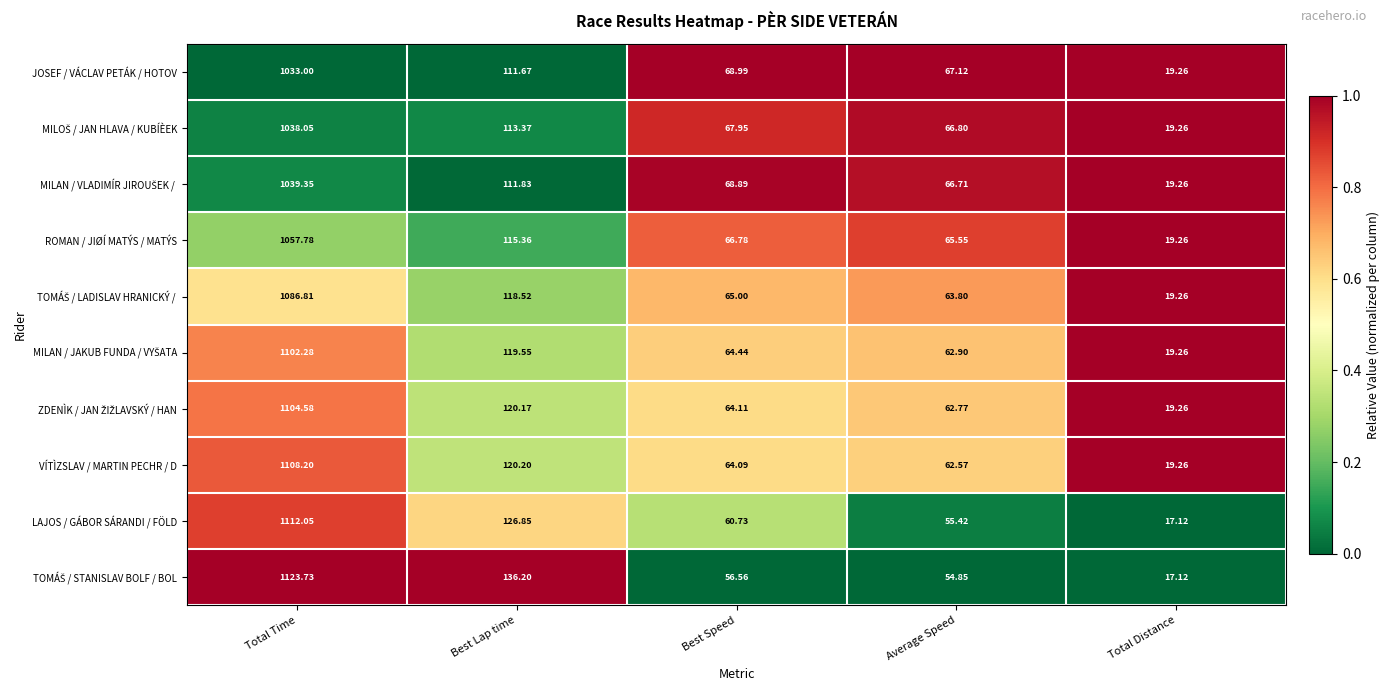

Which series changed the most between Average Speed and Total Distance?

JOSEF / VÁCLAV PETÁK / HOTOV